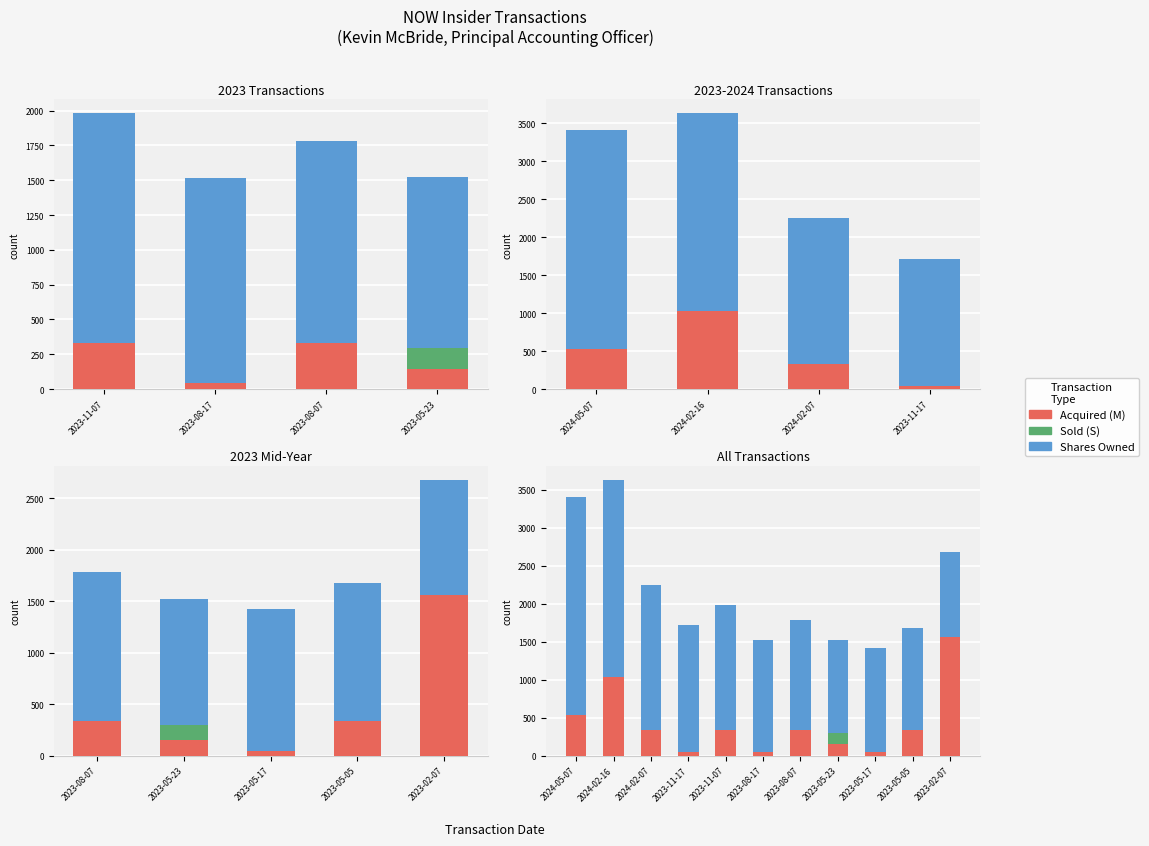

Which has a higher value, 2023-08-07 or 2023-11-07?

2023-08-07